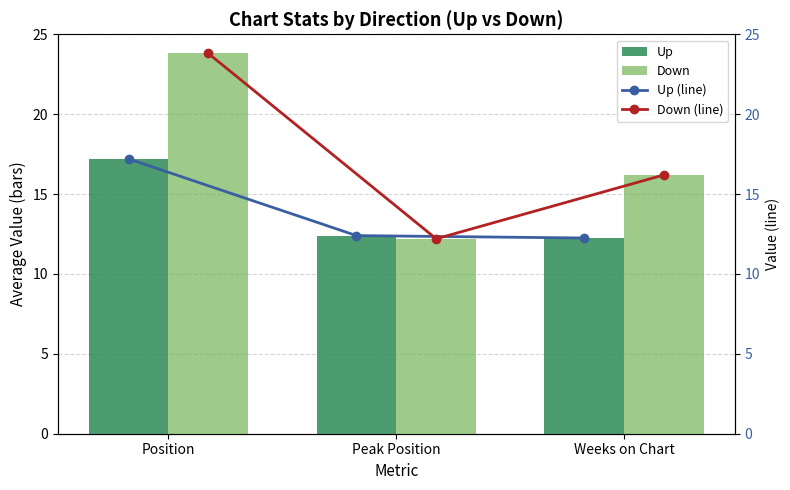

What is the approximate value of Down at Position?

23.8